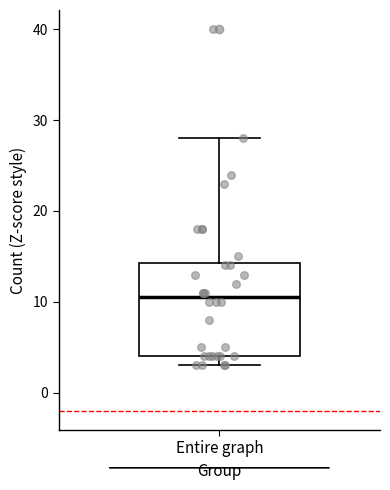

Transcribe this box plot: give where the median line is, the range the box spans, and where the two whiskers end, as read against the y-axis. The values are not printed on the chart, so give them approximately, as read against the axis.

median 11, box 4 to 14, whiskers 3 to 28